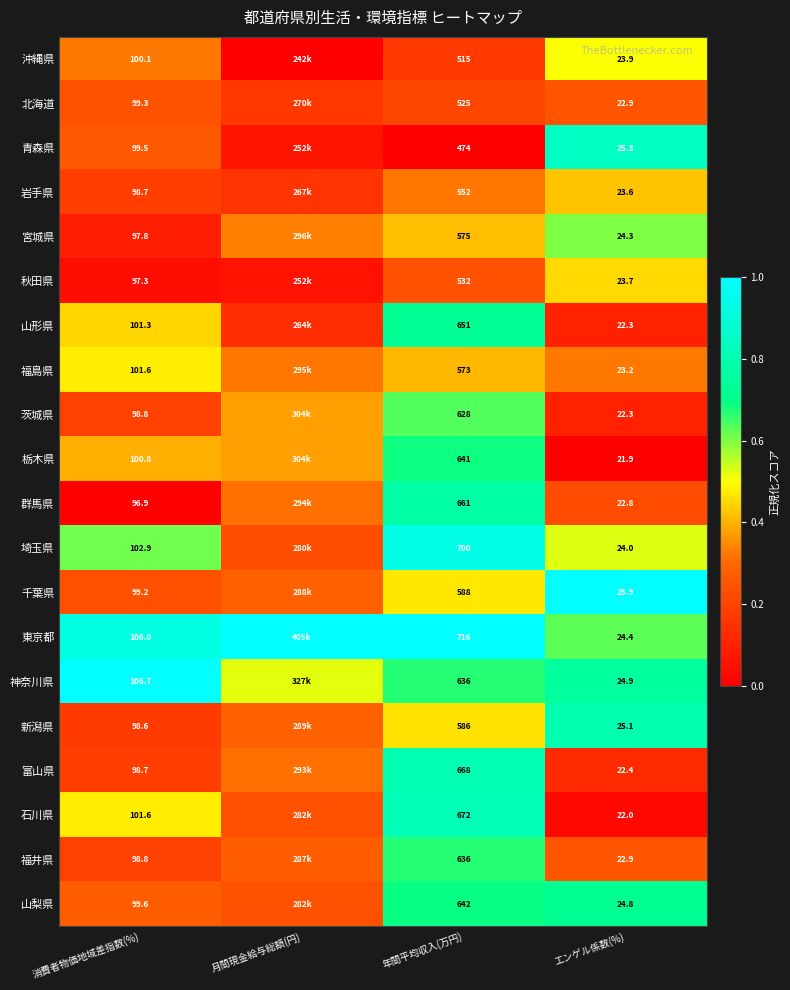

What is the maximum value shown in the chart?

1.0